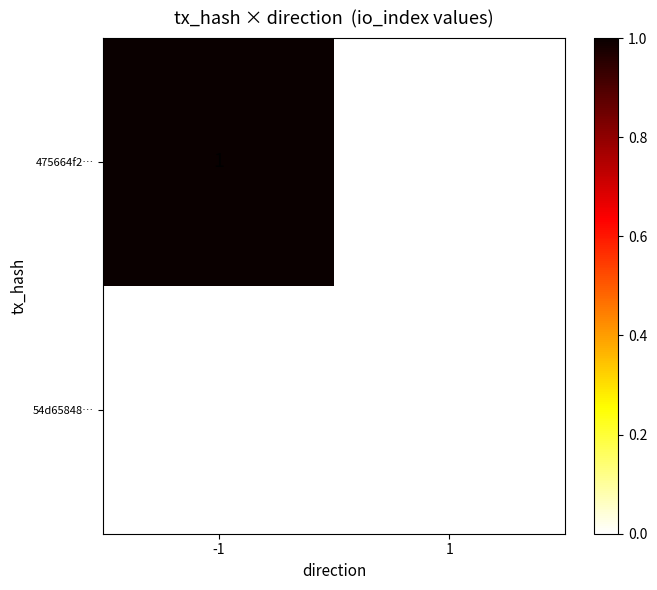

At which category is the sum across all series the highest?

-1